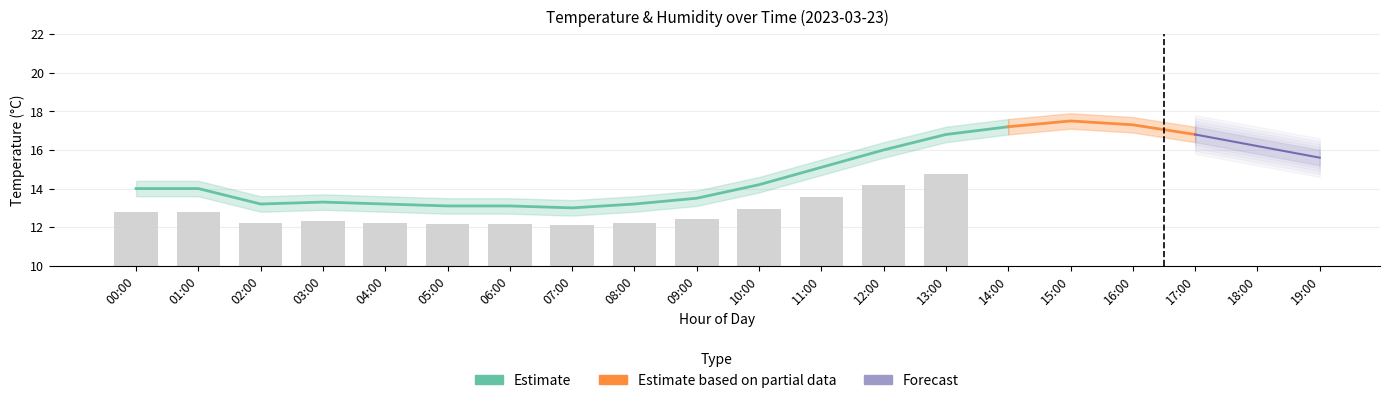

Are the bars grouped side by side (vs. stacked)?

Yes